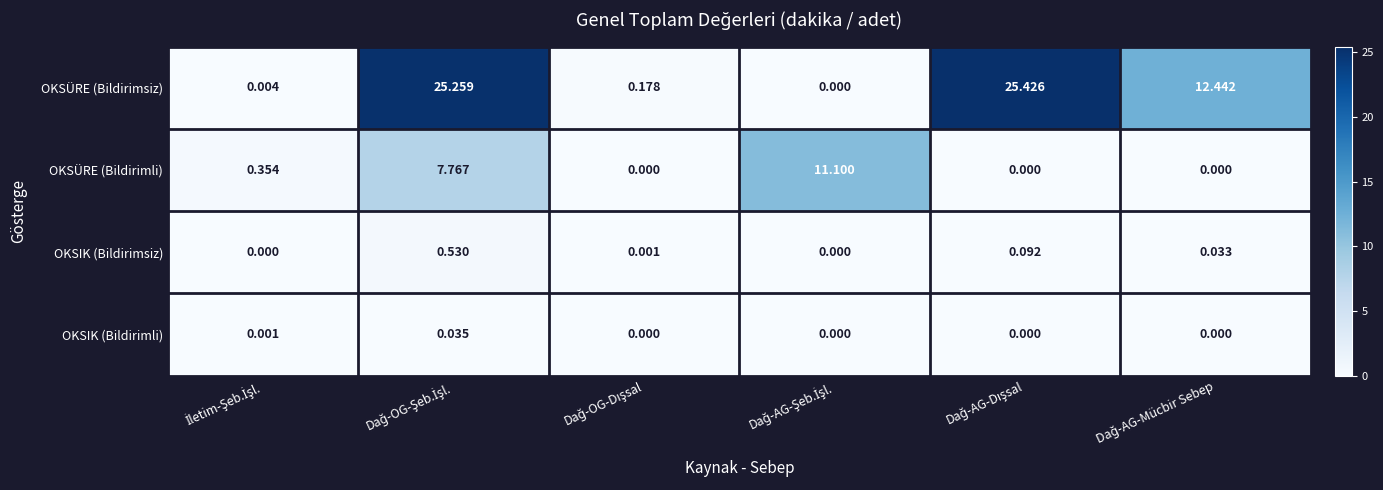

Which series has the largest total across all categories?

OKSÜRE (Bildirimsiz)